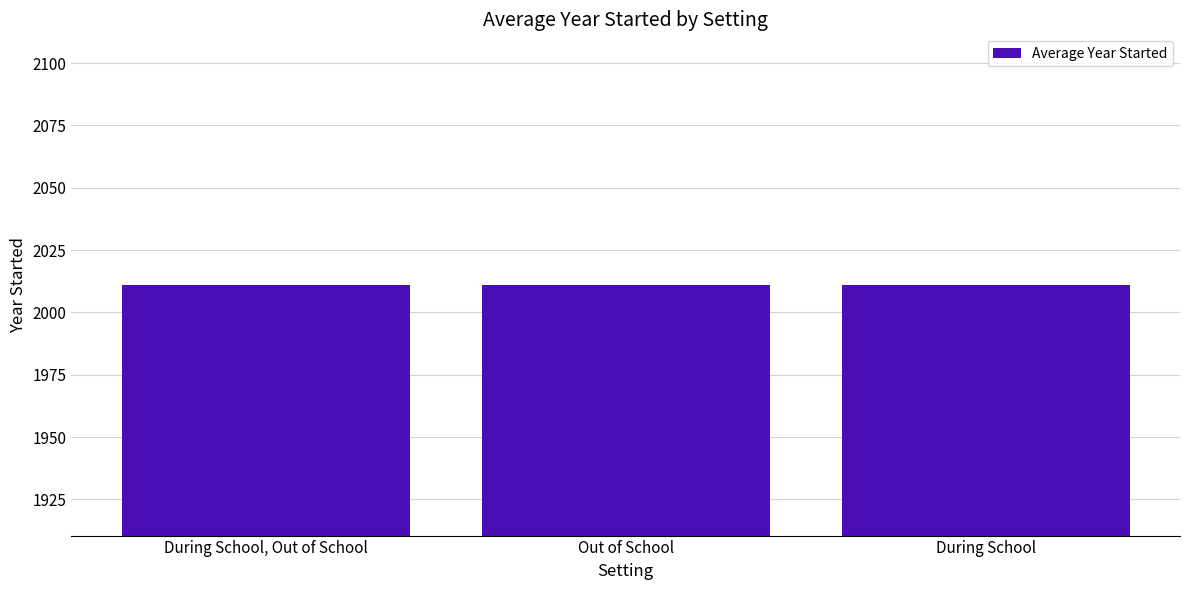

What is the average value?

2011